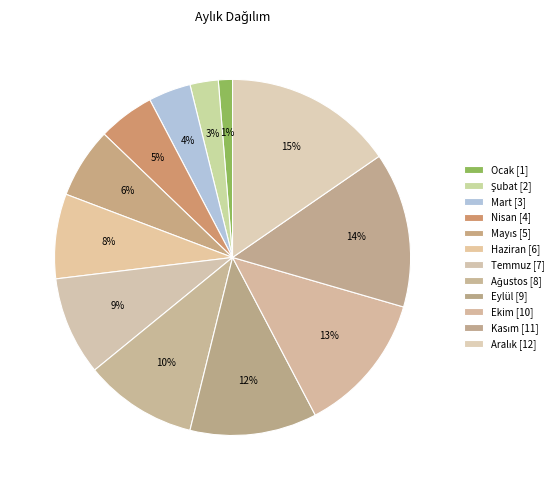

What is the largest slice in the pie chart?

Aralık